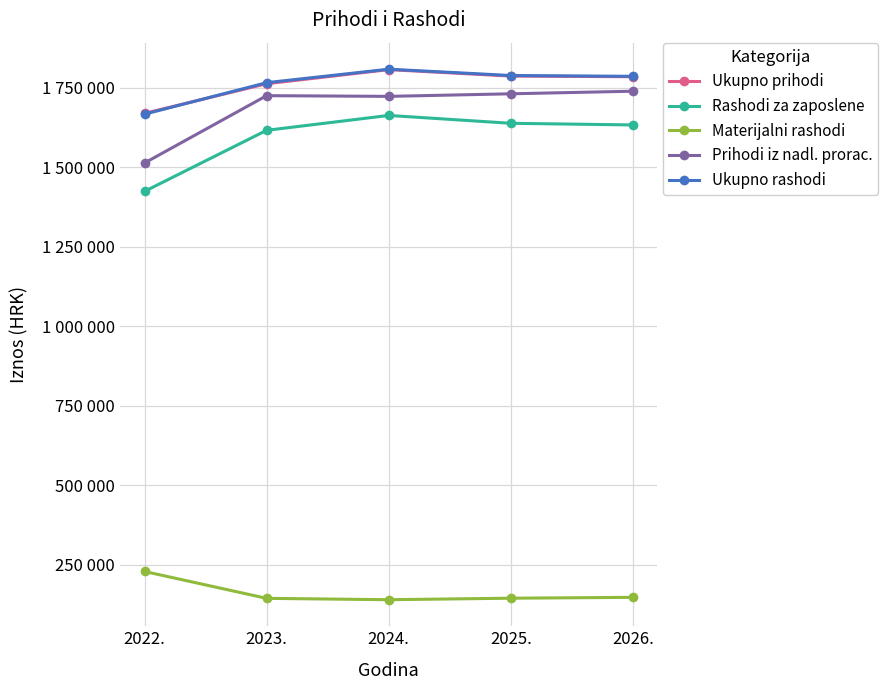

What is the difference between the Ukupno rashodi values at 2026. and 2023.?

20022